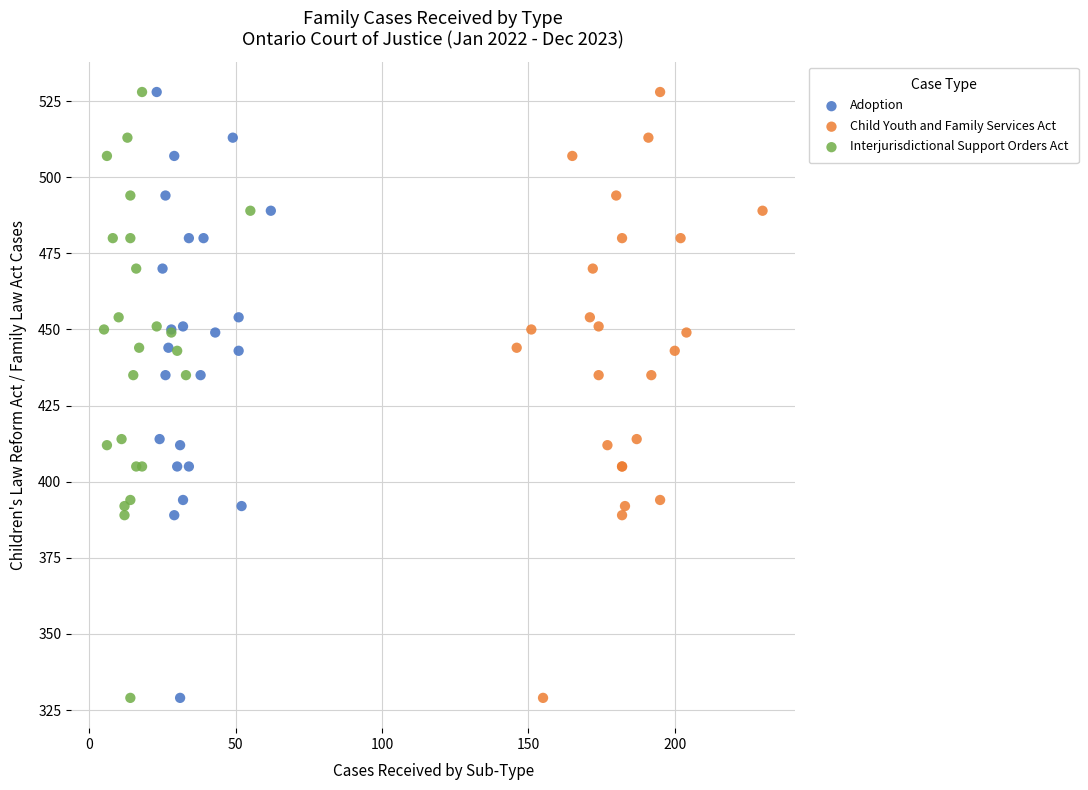

What are all the series names shown in the legend?

Adoption, Child Youth and Family Services Act, Interjurisdictional Support Orders Act